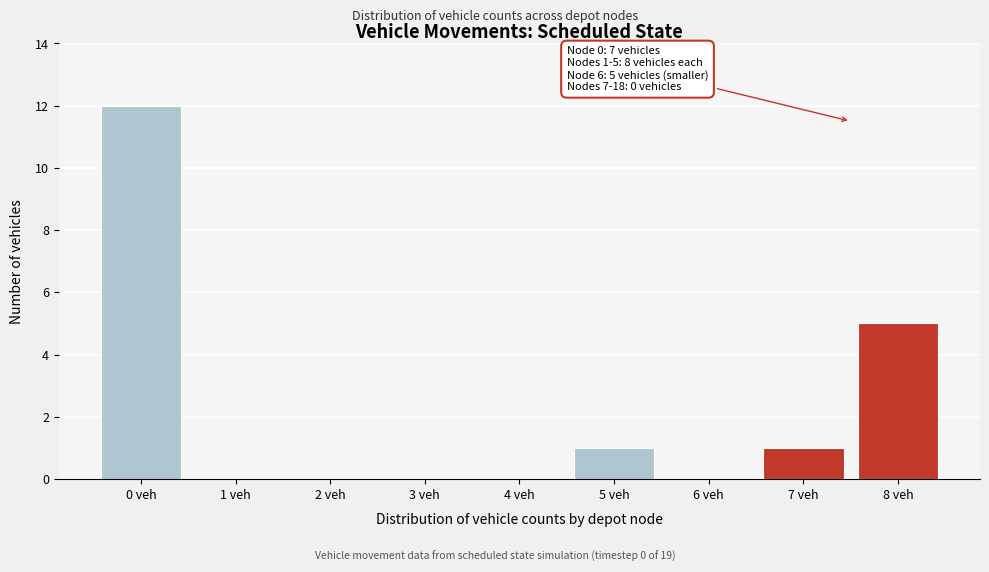

Reading right to left, list all the values displayed in this chart.

8 veh=5	7 veh=1	6 veh=0	5 veh=1	4 veh=0	3 veh=0	2 veh=0	1 veh=0	0 veh=12